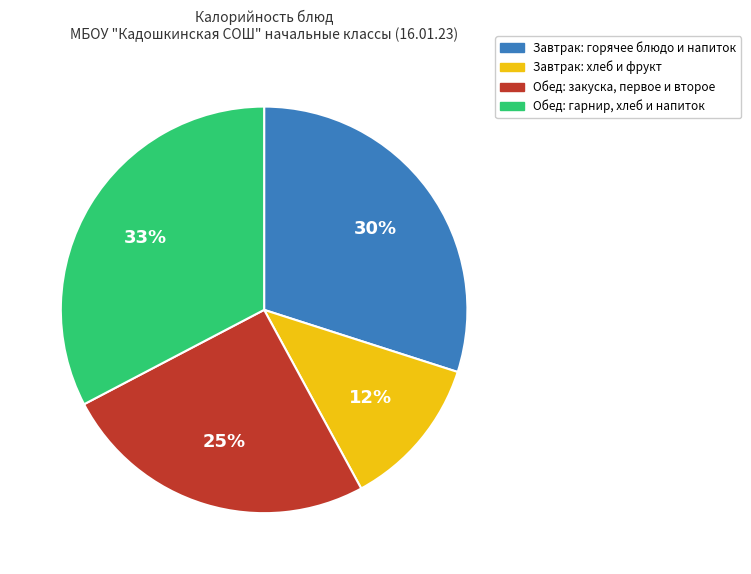

True or false: Обед: гарнир, хлеб и напиток accounts for 33% of the total.

True